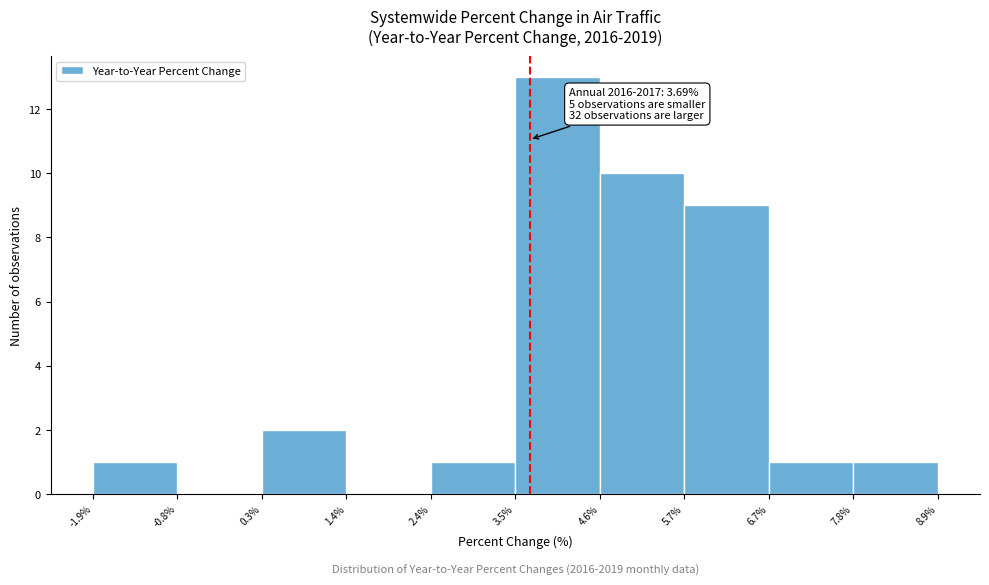

Over which range of the x-axis is the bar tallest?

3.5% to 4.6%